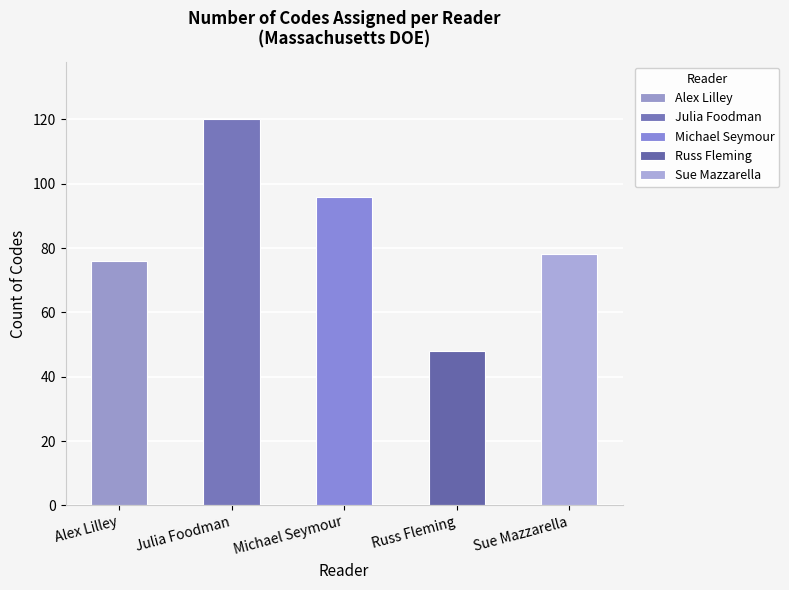

How many data points are less than 78?

2